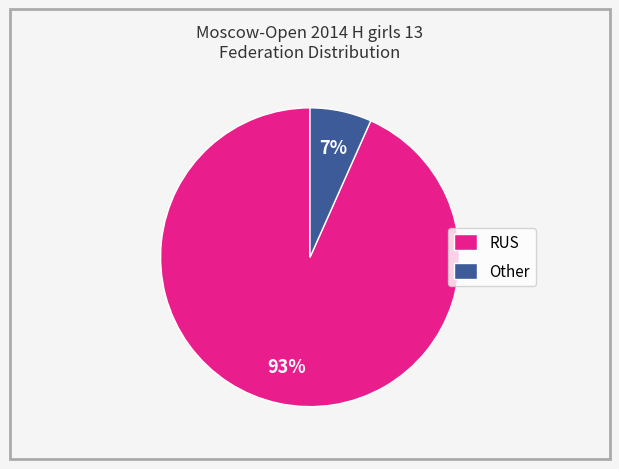

Count the number of slices in the pie.

2